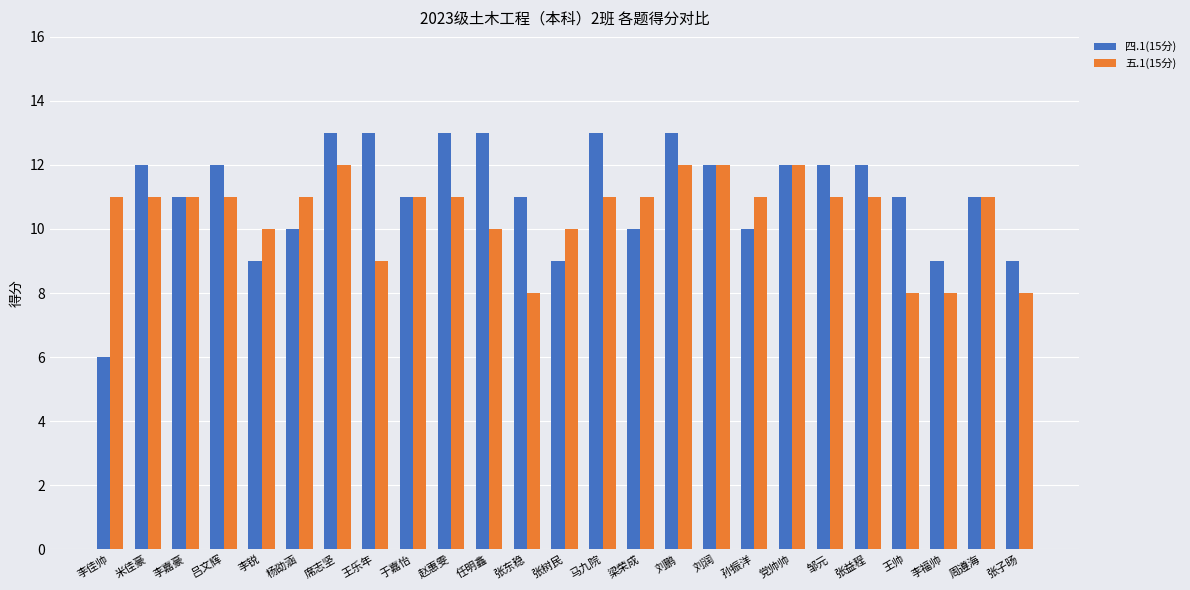

Reading left to right, what are all the values shown in this chart?

四.1(15分): 李佳帅=6	米佳豪=12	李嘉豪=11	吕文辉=12	李锐=9	杨劭涵=10	席志坚=13	王乐年=13	于嘉怡=11	赵惠雯=13	任明鑫=13	张东稳=11	张树民=9	马九院=13	梁荣成=10	刘鹏=13	刘润=12	孙振洋=10	党帅帅=12	邹元=12	张益程=12	王帅=11	李福帅=9	周遵海=11	张子旸=9
五.1(15分): 李佳帅=11	米佳豪=11	李嘉豪=11	吕文辉=11	李锐=10	杨劭涵=11	席志坚=12	王乐年=9	于嘉怡=11	赵惠雯=11	任明鑫=10	张东稳=8	张树民=10	马九院=11	梁荣成=11	刘鹏=12	刘润=12	孙振洋=11	党帅帅=12	邹元=11	张益程=11	王帅=8	李福帅=8	周遵海=11	张子旸=8